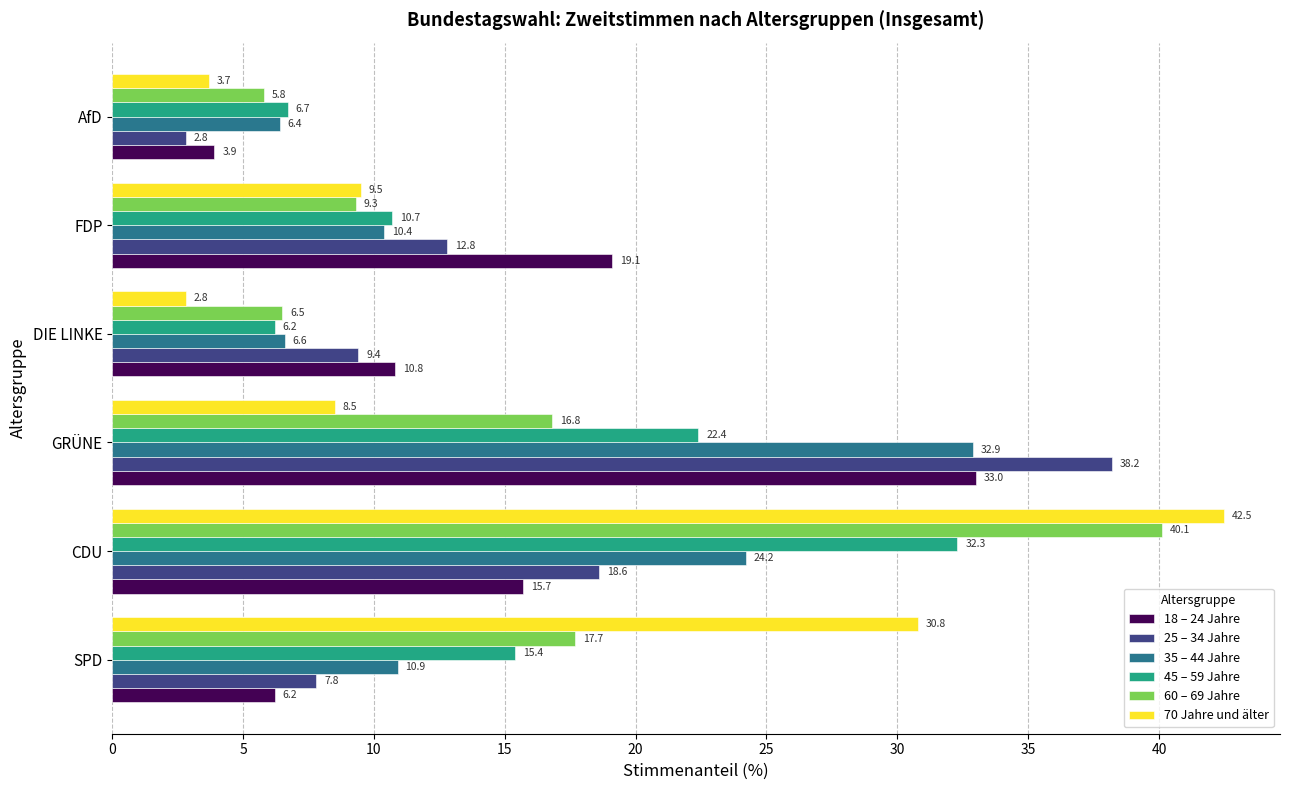

Rank the series at AfD from highest to lowest value.

45 – 59 Jahre, 35 – 44 Jahre, 60 – 69 Jahre, 18 – 24 Jahre, 70 Jahre und älter, 25 – 34 Jahre